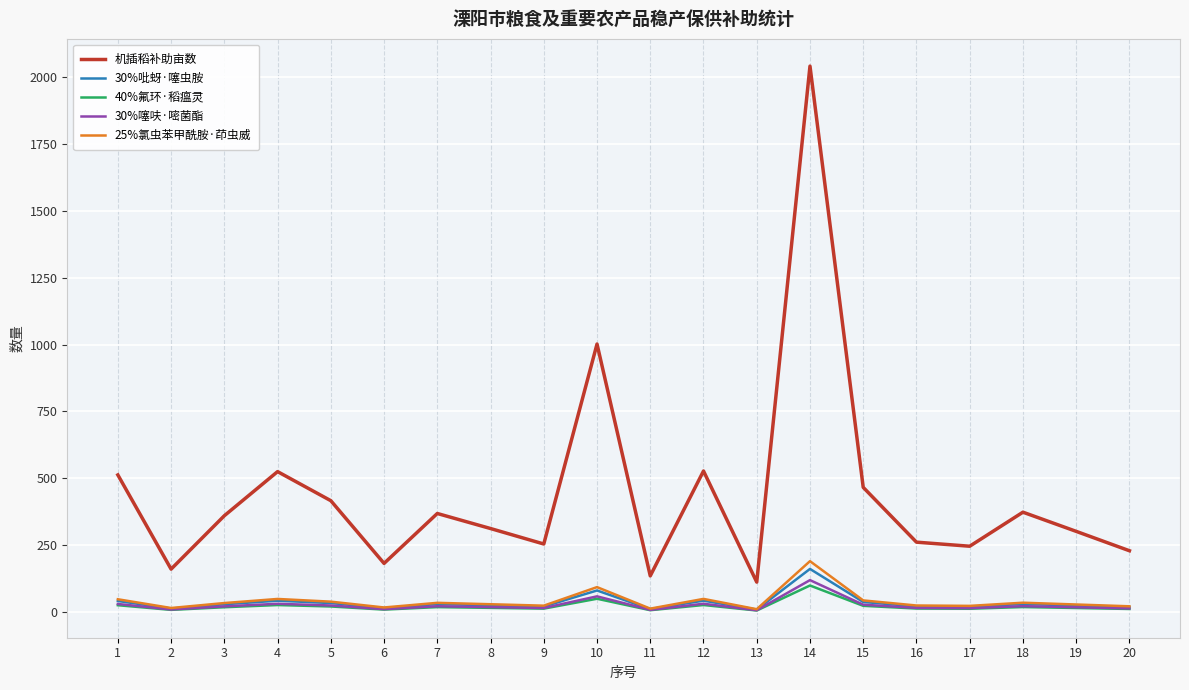

At which category is the sum across all series the highest?

14